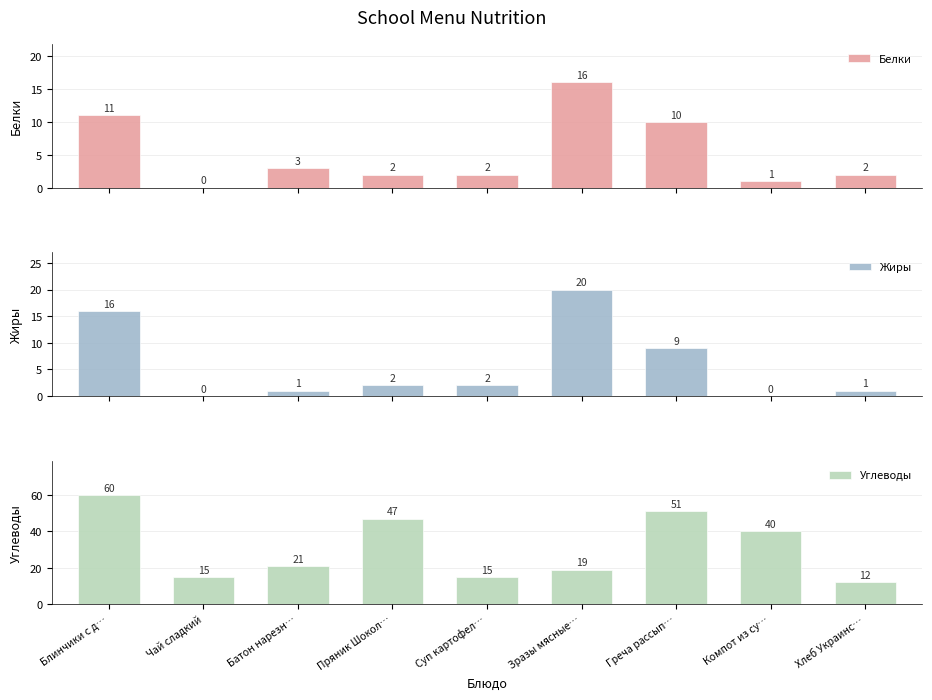

Which series has the largest range (max minus min)?

Углеводы